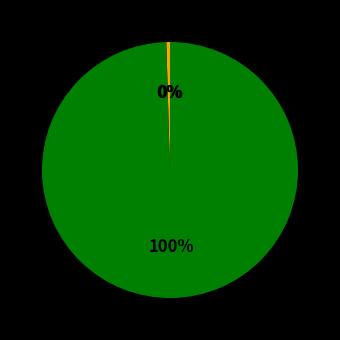

Is there any slice that represents more than half of the pie?

Yes